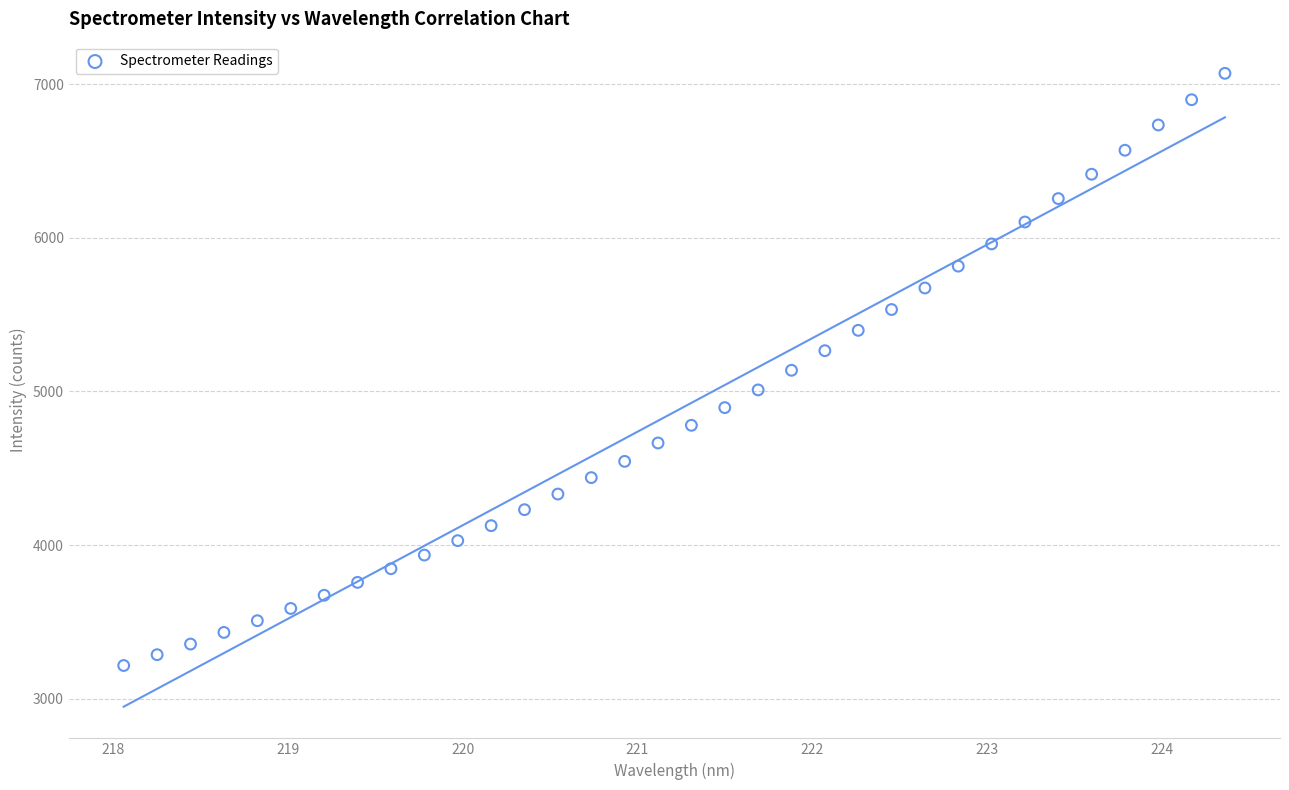

What is the range of X values (max minus min)?

6.3